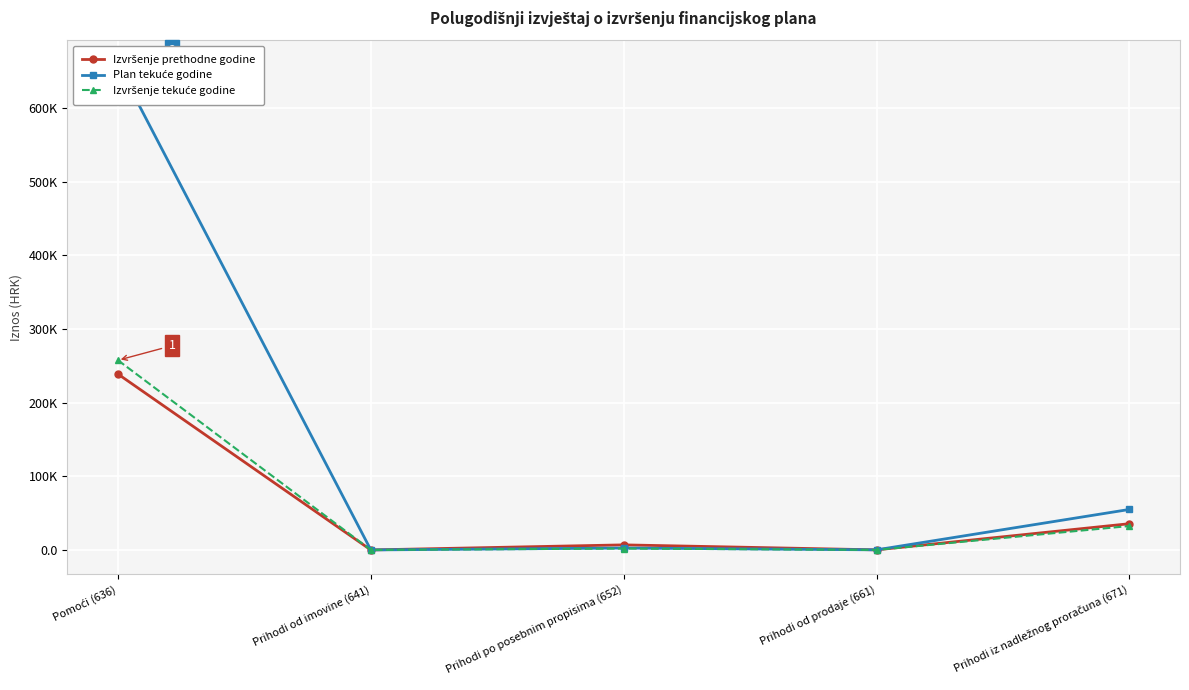

Rank the categories by Izvršenje tekuće godine value from lowest to highest.

Prihodi od prodaje (661), Prihodi od imovine (641), Prihodi po posebnim propisima (652), Prihodi iz nadležnog proračuna (671), Pomoći (636)